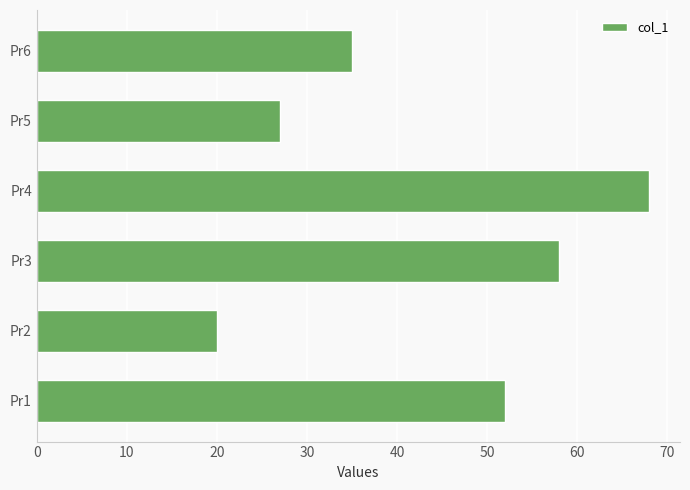

Which category has the lowest value across all series?

Pr2